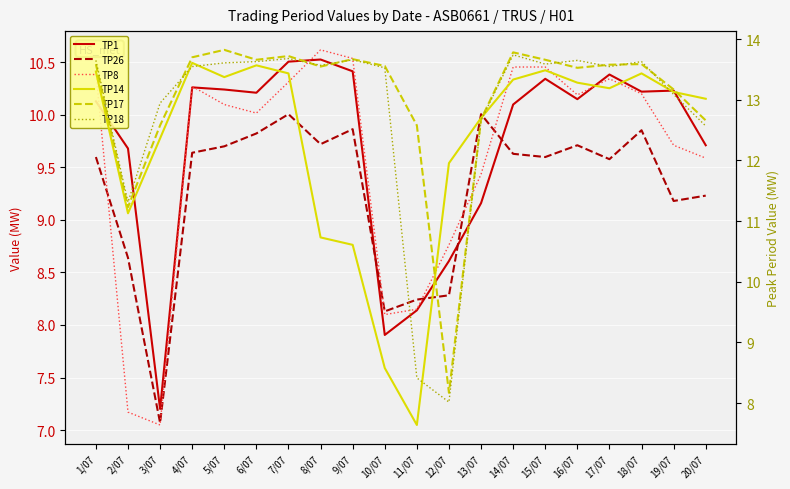

How many data points does each series have?

20